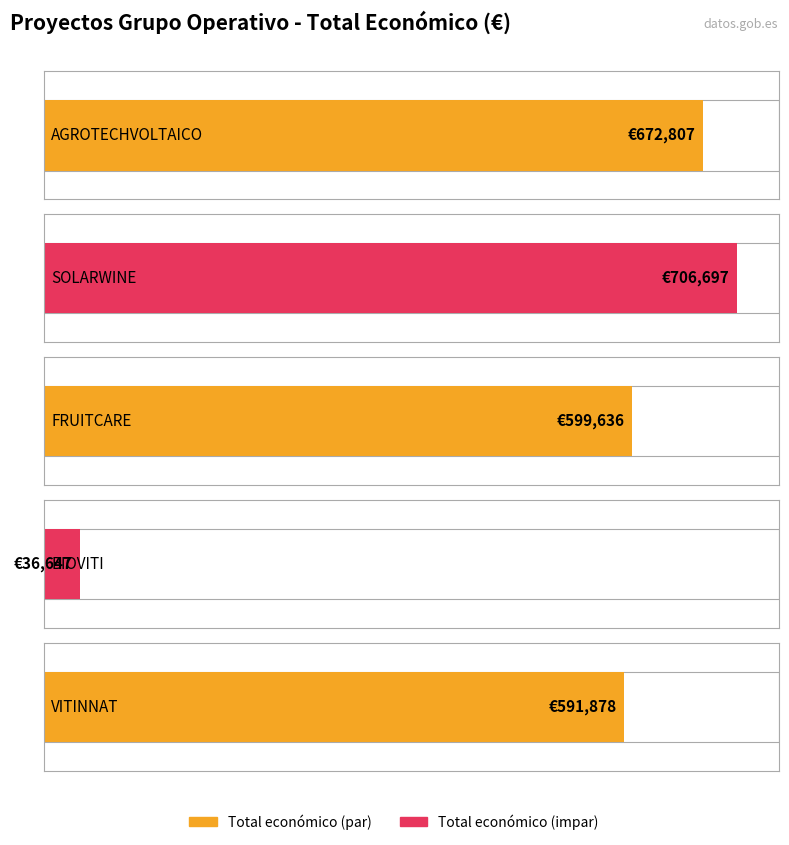

What is the ratio of the value at AGROTECHVOLTAICO to the value at BIOVITI?

18.4